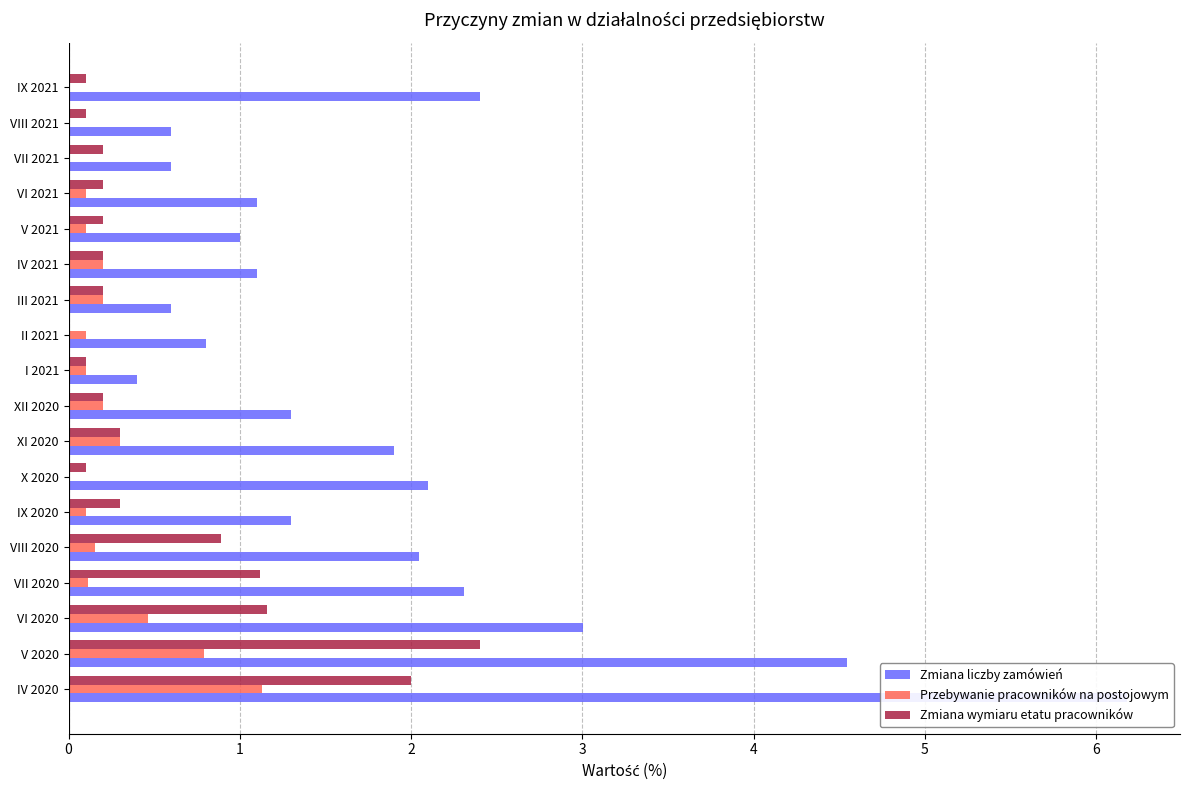

How many bars are there in total?

54